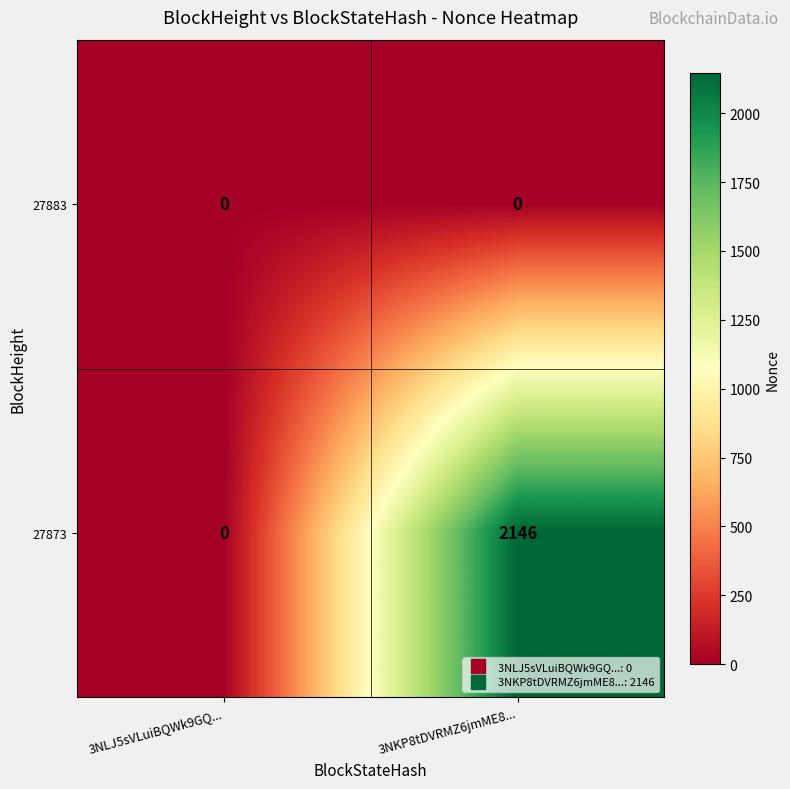

Between 3NLJ5sVLuiBQWk9GQ... and 3NKP8tDVRMZ6jmME8..., which series saw the biggest shift?

27873